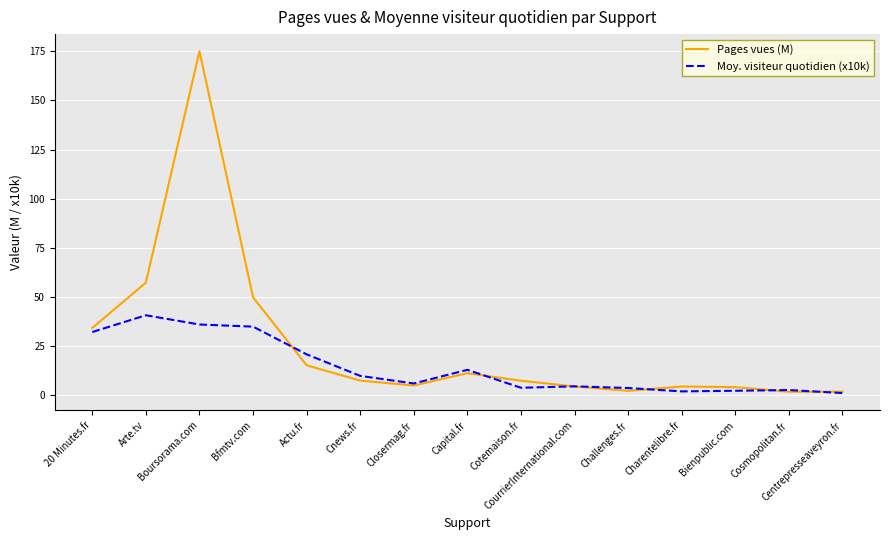

Rank the series by their average value, from highest to lowest.

Pages vues (M), Moy. visiteur quotidien (x10k)